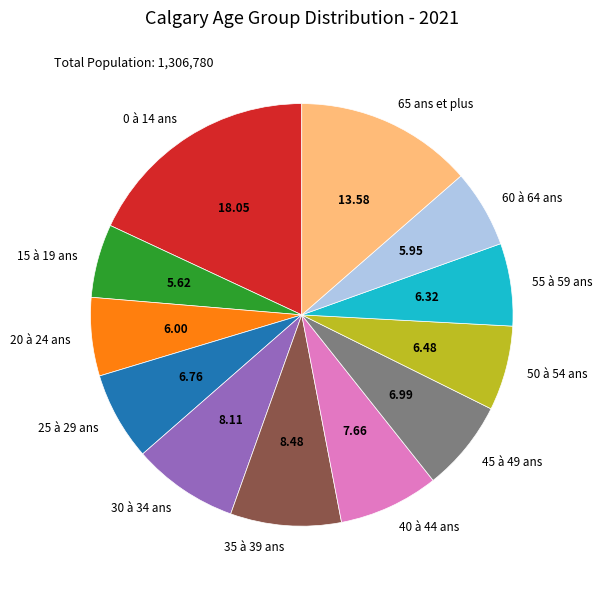

Which category has the biggest portion of the pie?

0 à 14 ans